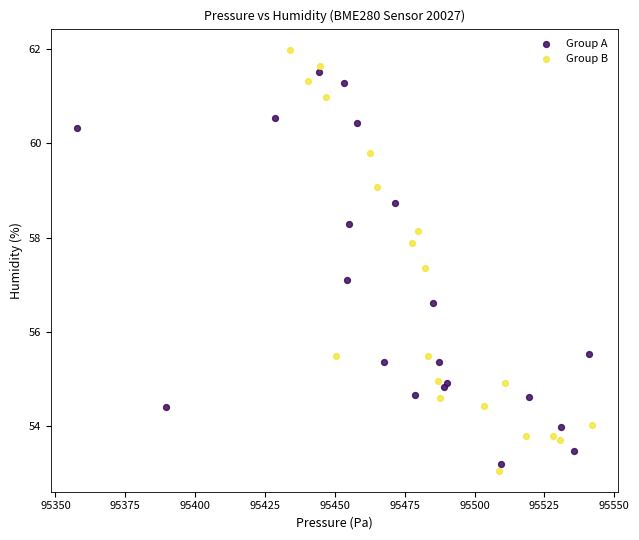

What are all the series names shown in the legend?

Group A, Group B